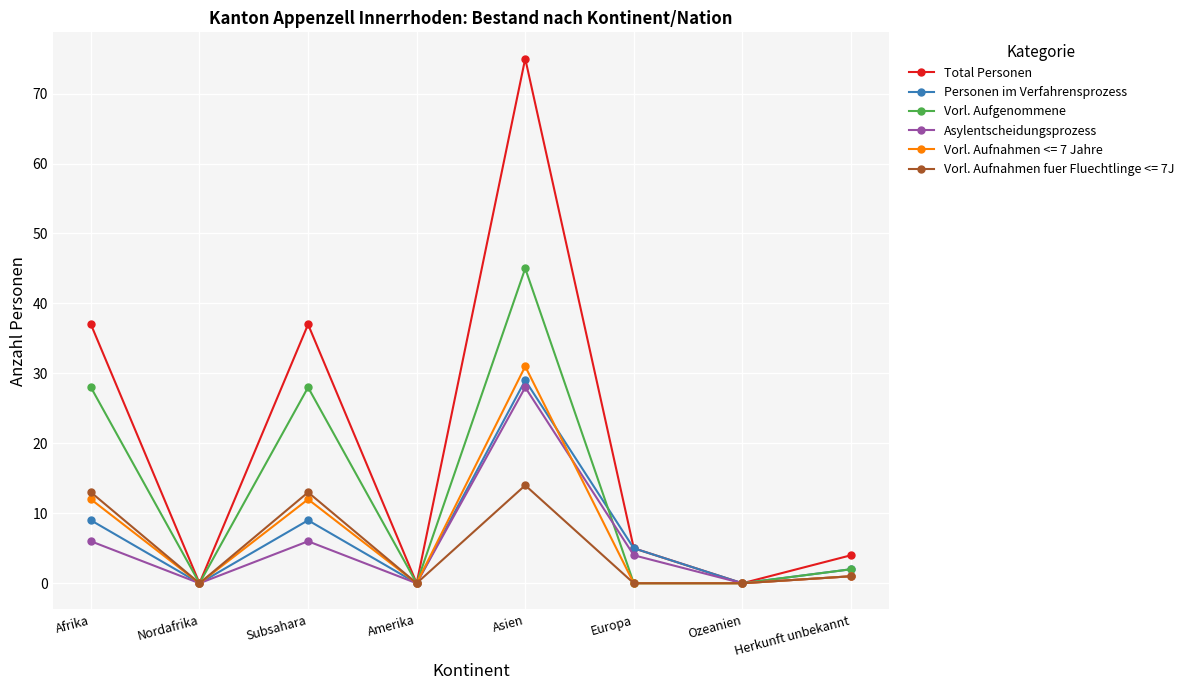

At which category is the sum across all series the highest?

Asien